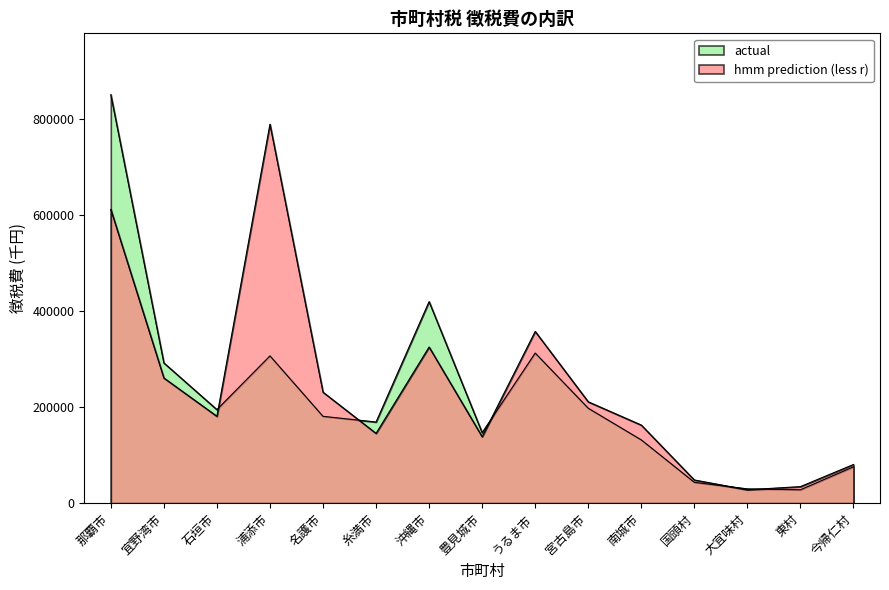

Does the chart display data point markers on the line(s)?

No